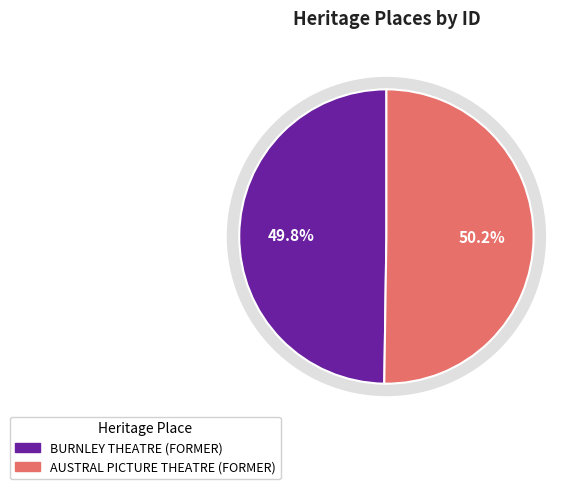

Does BURNLEY THEATRE (FORMER) represent more than half of the total?

No